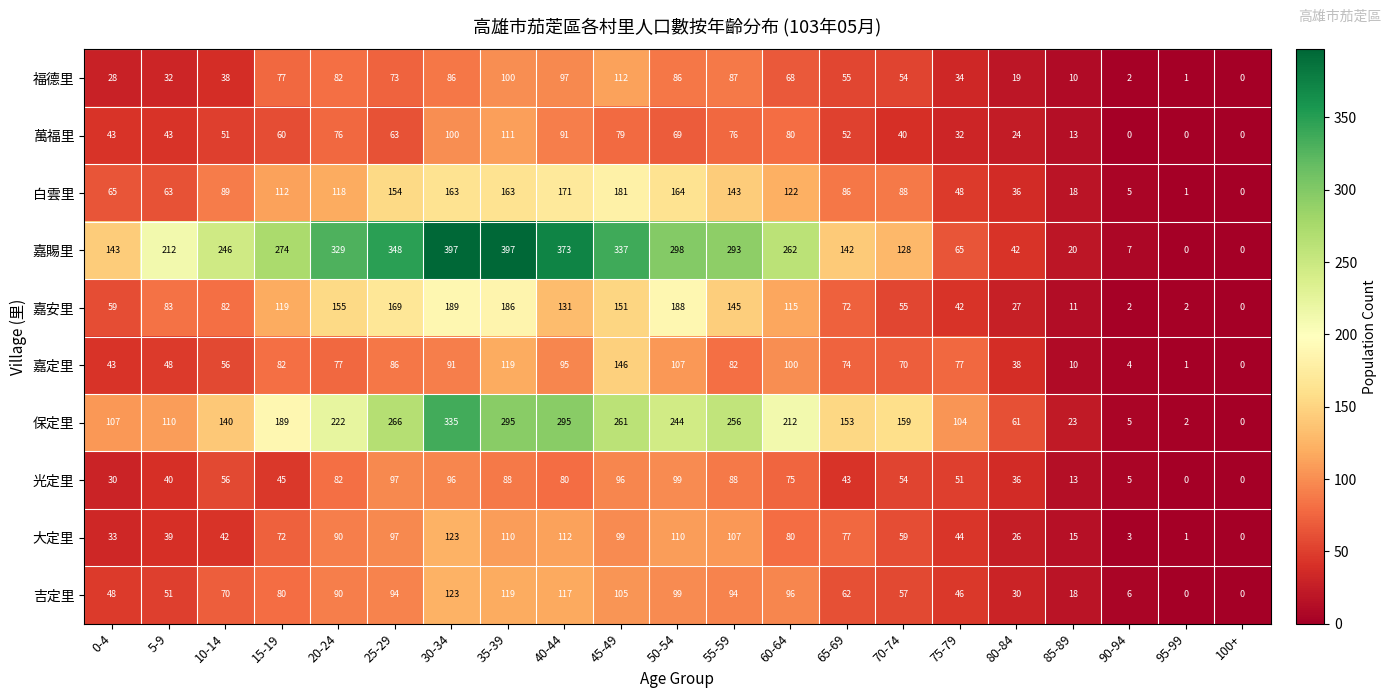

What is the total value across all series at 5-9?

721